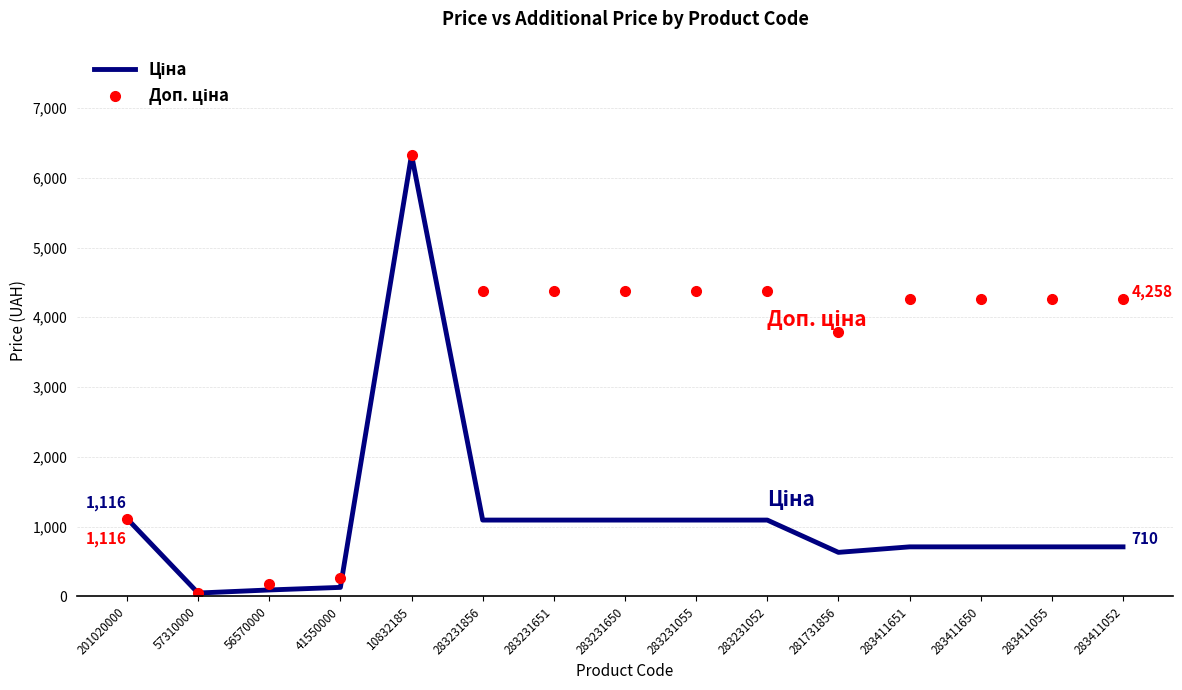

What is the spread (max minus min) of values at 281731856?

3153.5